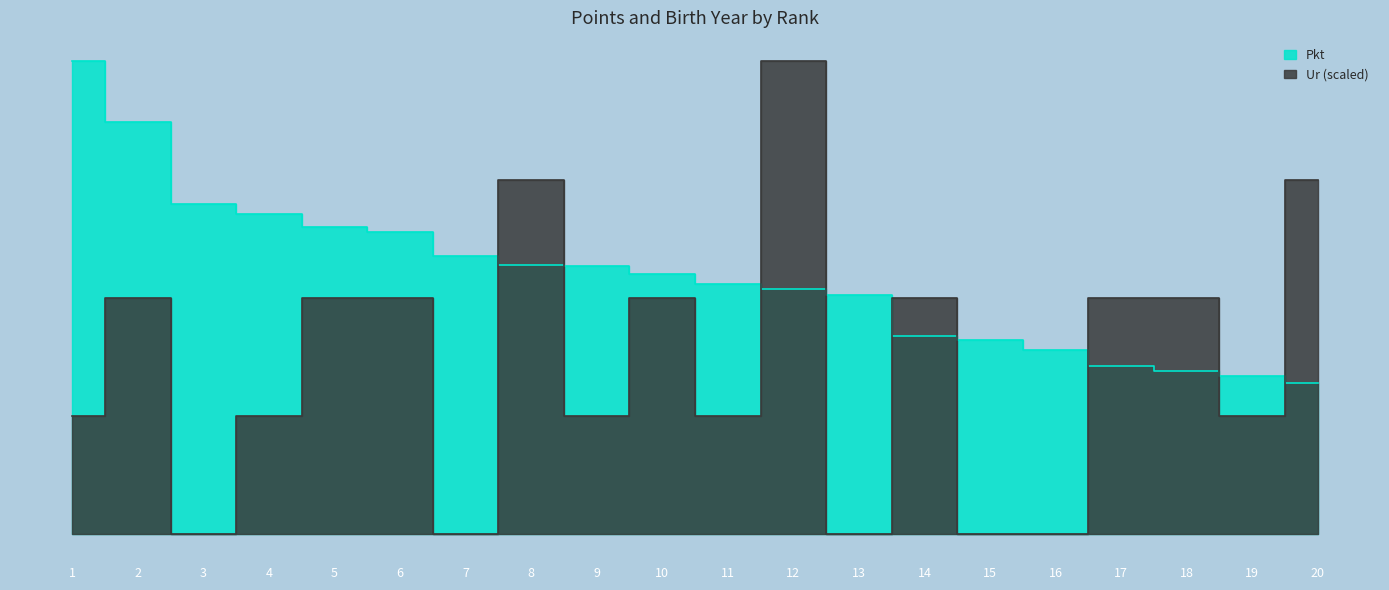

Reading left to right, transcribe all the data shown in this chart.

Pkt: 466.6	406.8	326.1	315.6	302.9	298.2	274.7	265.2	264.4	256.8	246.3	241.5	236.0	195.1	191.2	181.3	166.1	161.2	155.9	149.0
Ur: 116.7	233.3	0.0	116.7	233.3	233.3	0.0	350.0	116.7	233.3	116.7	466.6	0.0	233.3	0.0	0.0	233.3	233.3	116.7	350.0